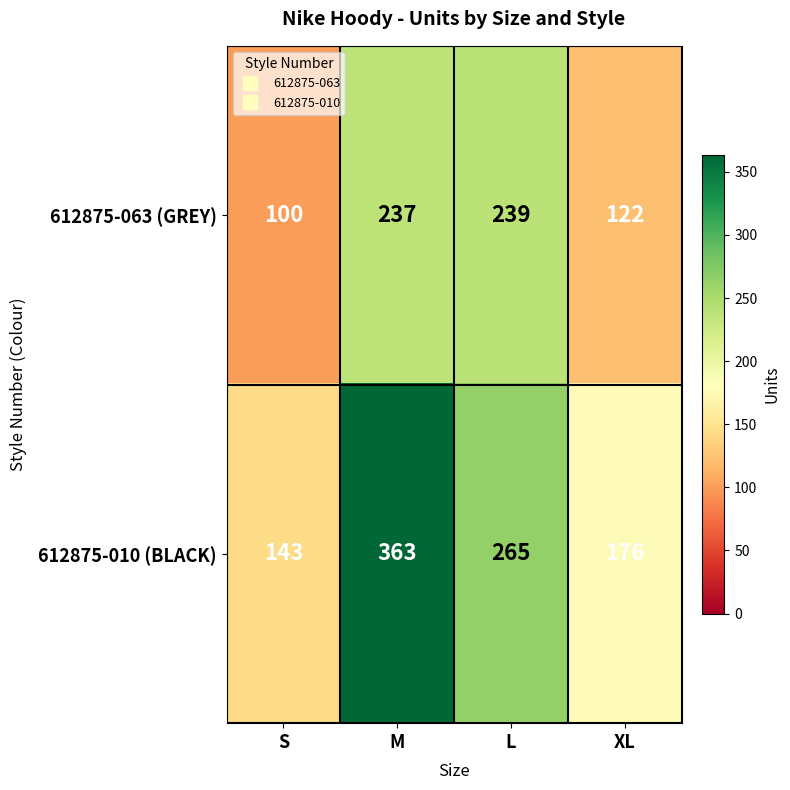

True or false: 612875-010 (BLACK) has a value of 176 at XL.

True